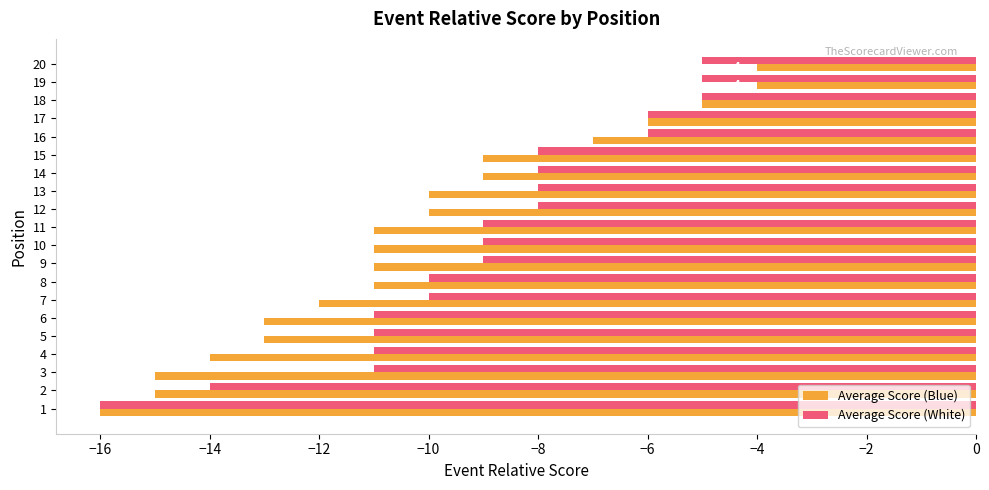

What is the highest value of the Average Score (White) series?

-5